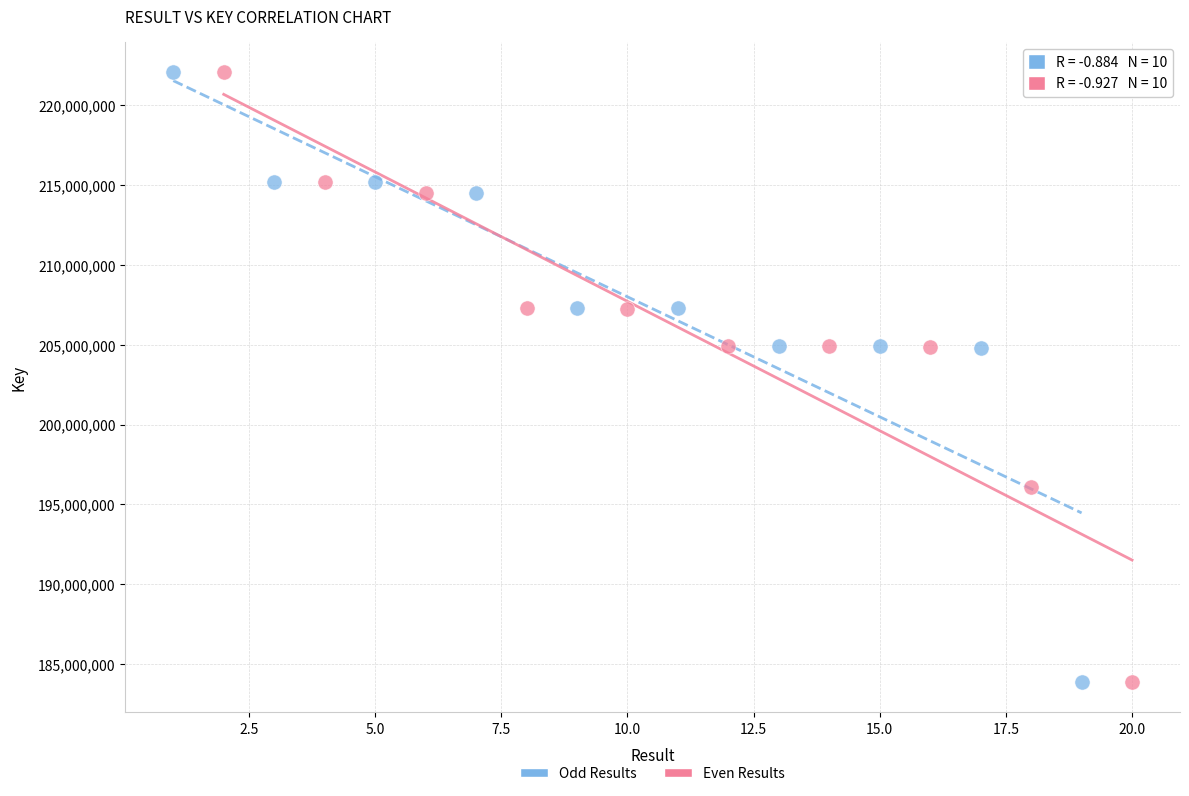

Which series has the largest Y range (max minus min)?

Odd Results